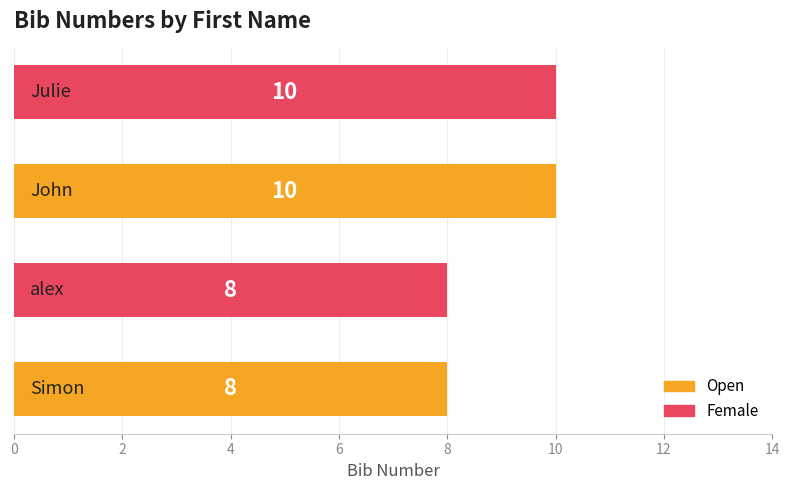

What is the difference between the second highest and minimum values?

2